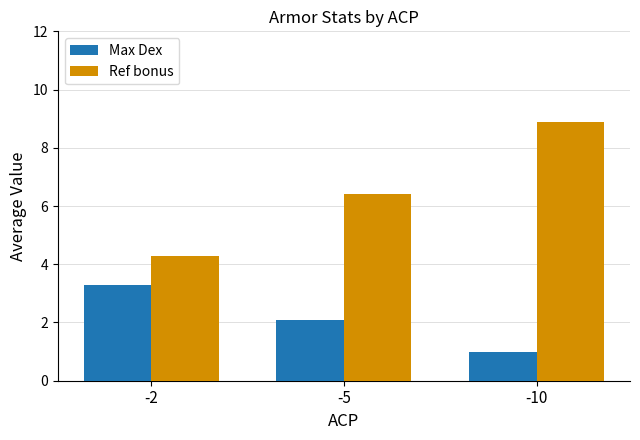

Is it true that Ref bonus equals 13.2 at -10?

False